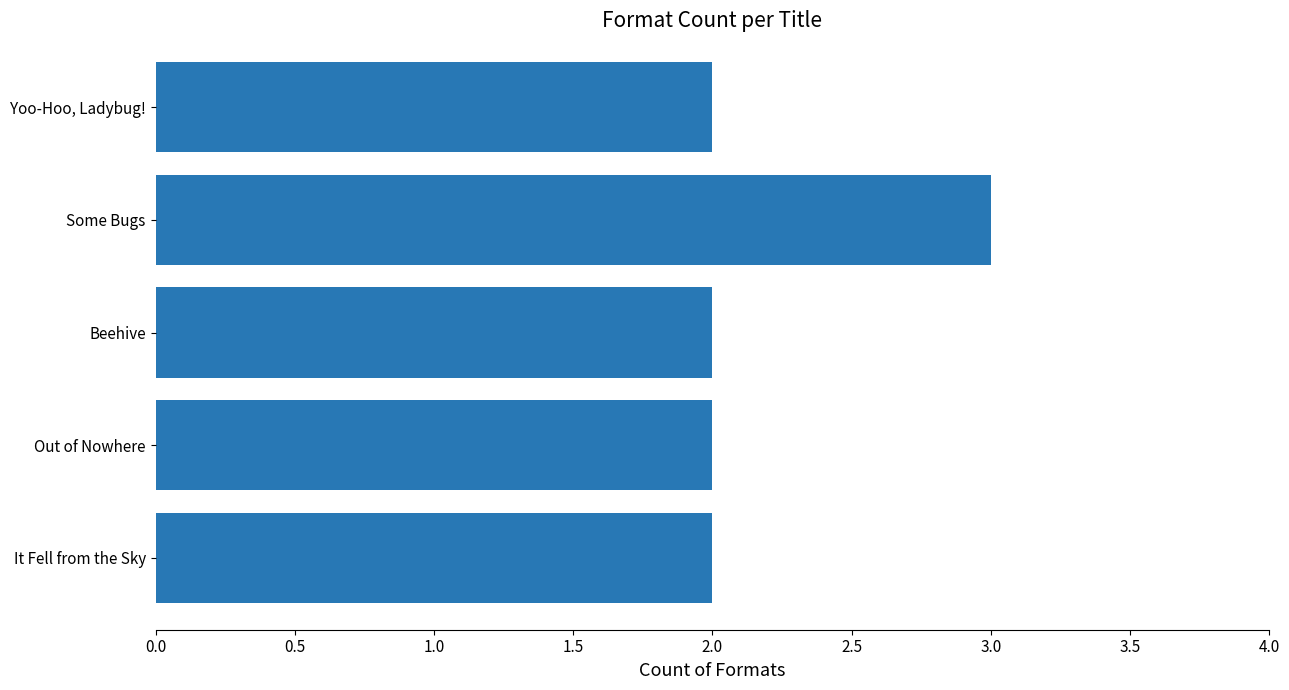

Reading bottom to top, what are all the values shown in this chart?

2	2	2	3	2